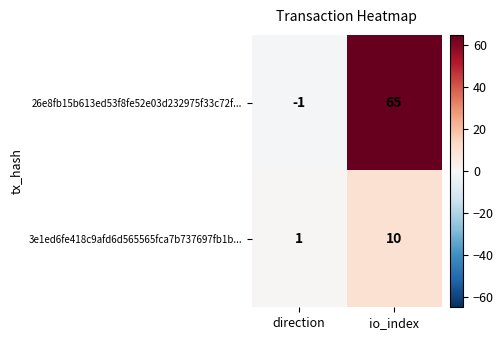

Count the number of data series in this chart.

2